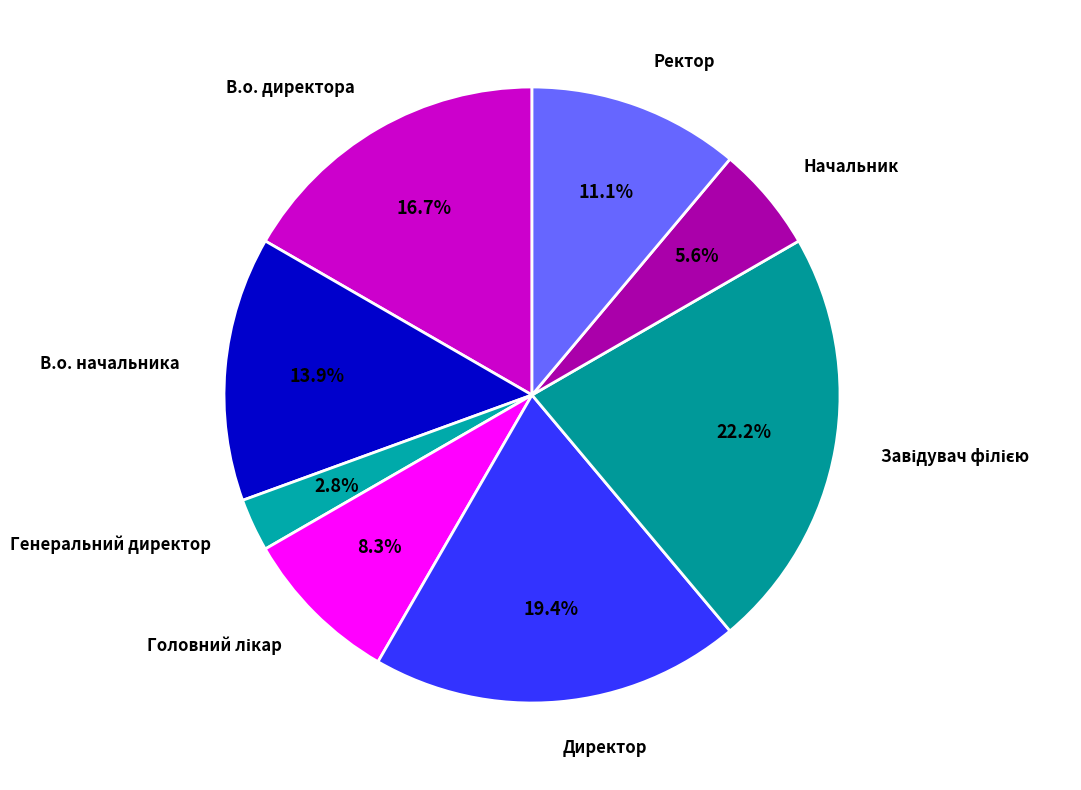

Count the number of slices in the pie.

8